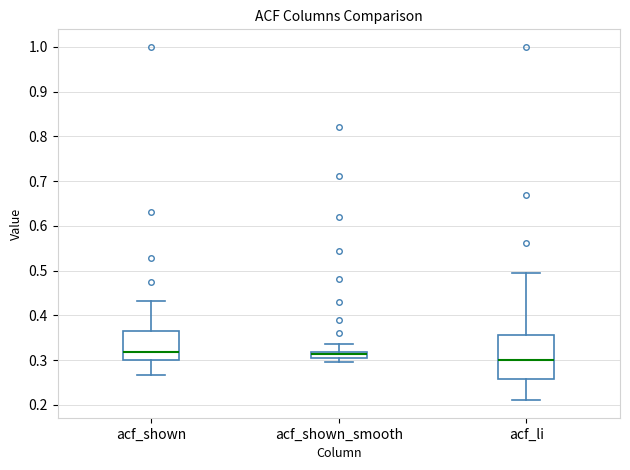

Which box is the tallest, from its lower edge to its upper edge?

acf_li